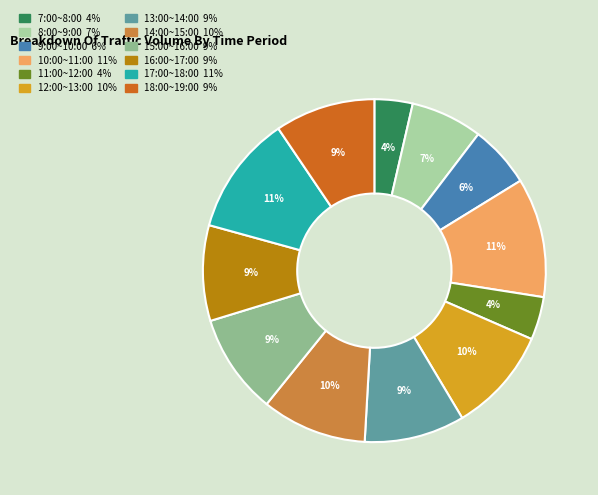

How many slices are in this pie chart?

12